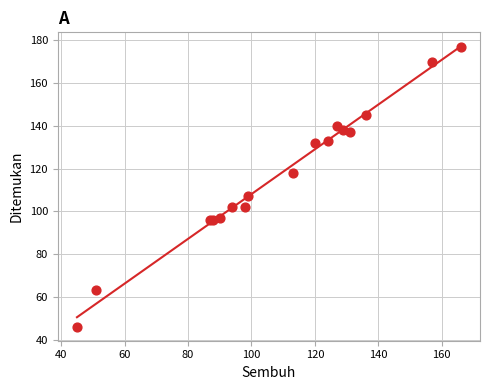

What Y value in the scatter plot is closest to 111?

107